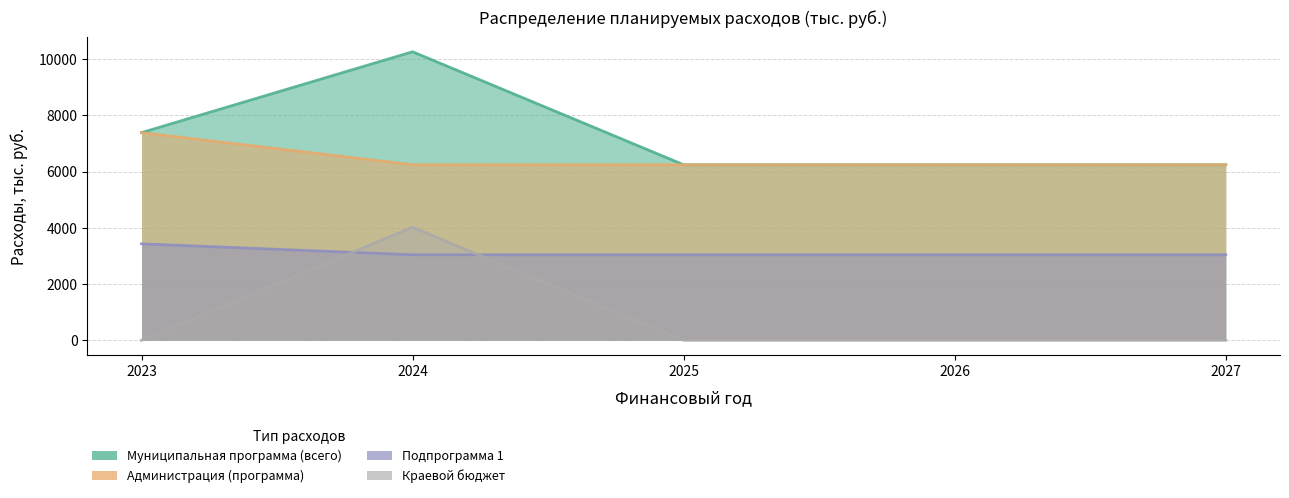

What is the minimum value for Администрация (программа)?

3040.0